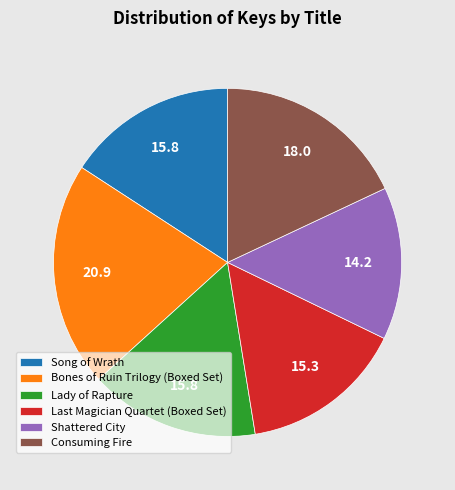

Combined, do Shattered City and Lady of Rapture account for over 50%?

No